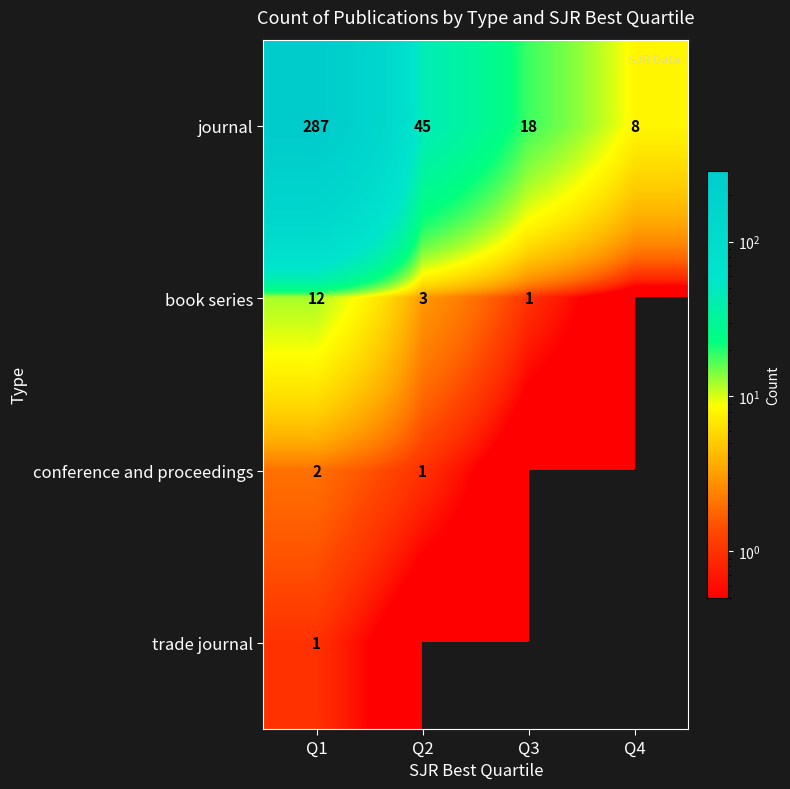

At Q1, list the series in order from smallest to largest.

trade journal, conference and proceedings, book series, journal